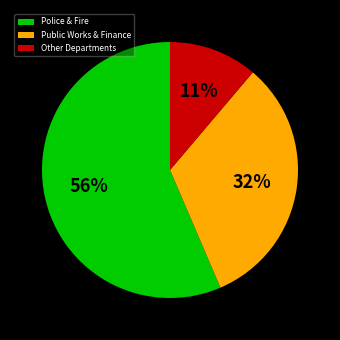

The Police & Fire slice represents 56% of the pie. True or false?

True